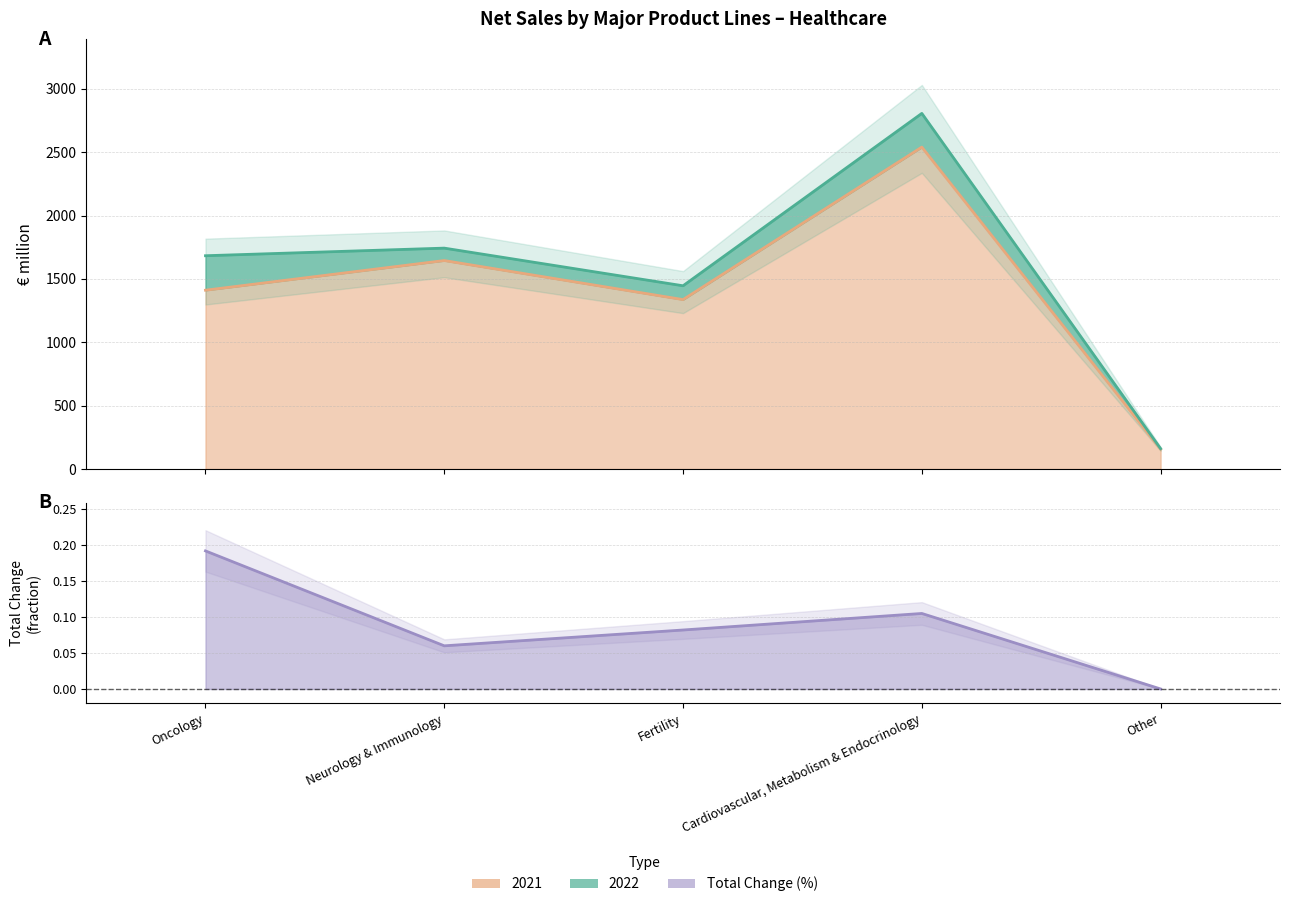

Which has a higher value, Other or Cardiovascular, Metabolism & Endocrinology?

Cardiovascular, Metabolism & Endocrinology